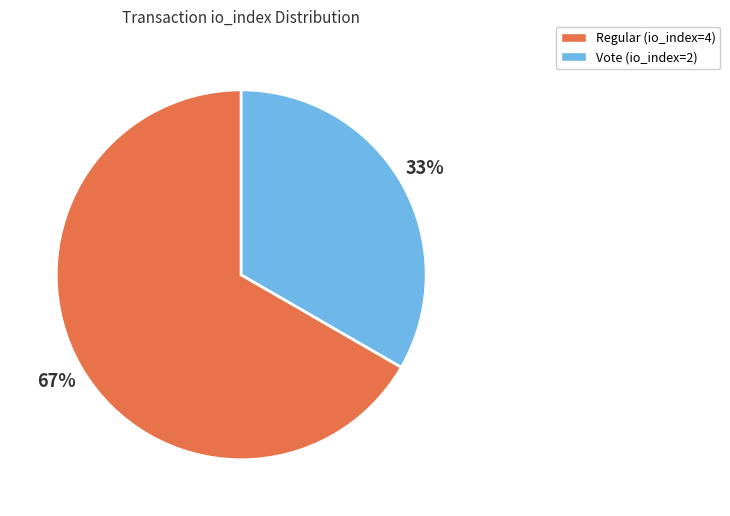

To the nearest percent, what portion does Regular (io_index=4) represent?

67%